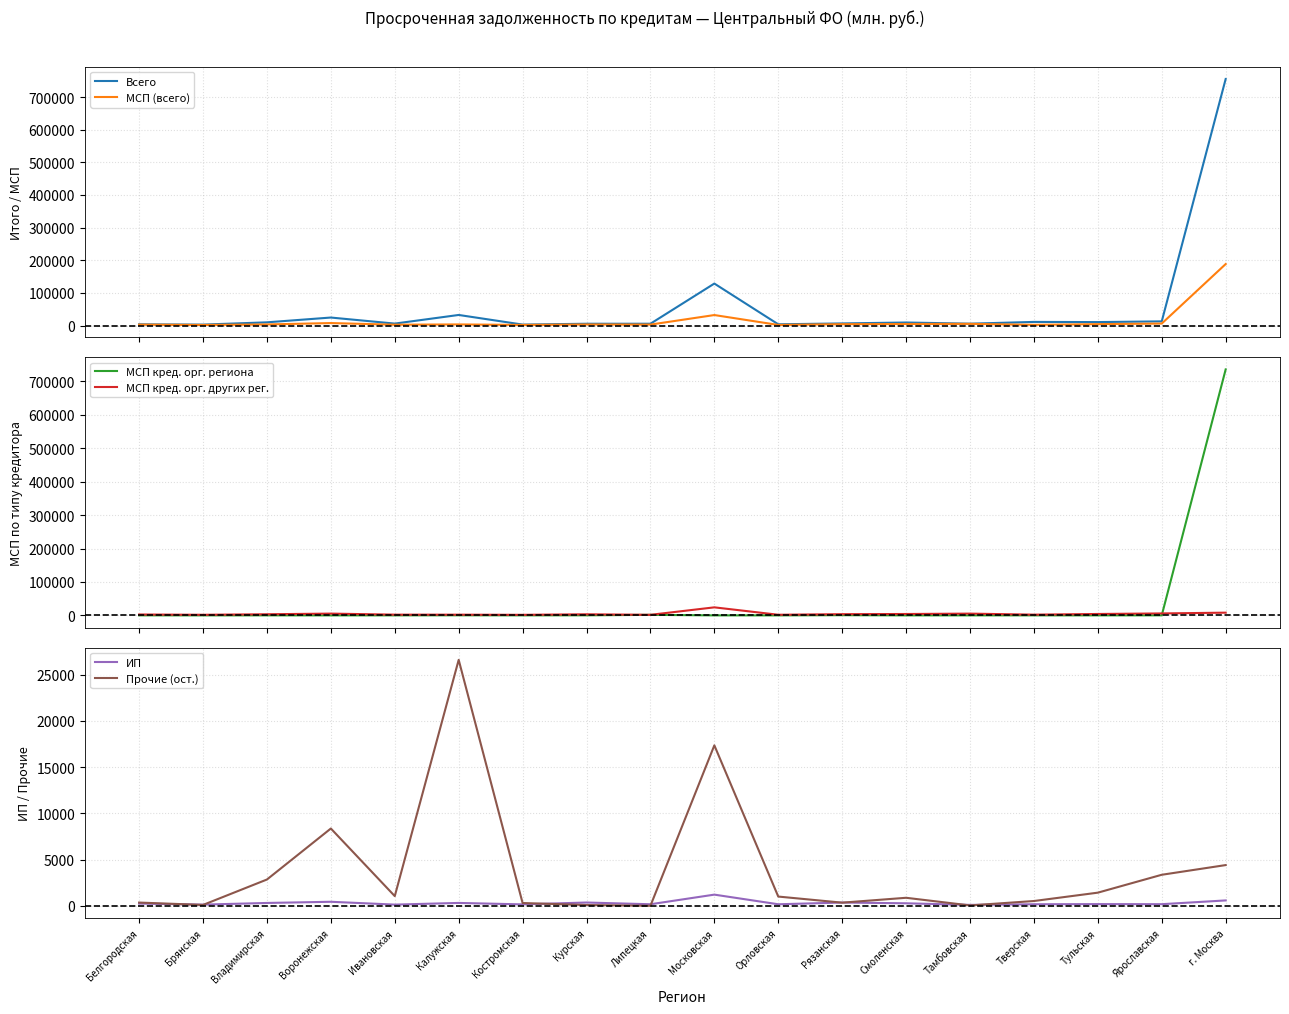

What is the label of the 1st point from the left?

Белгородская